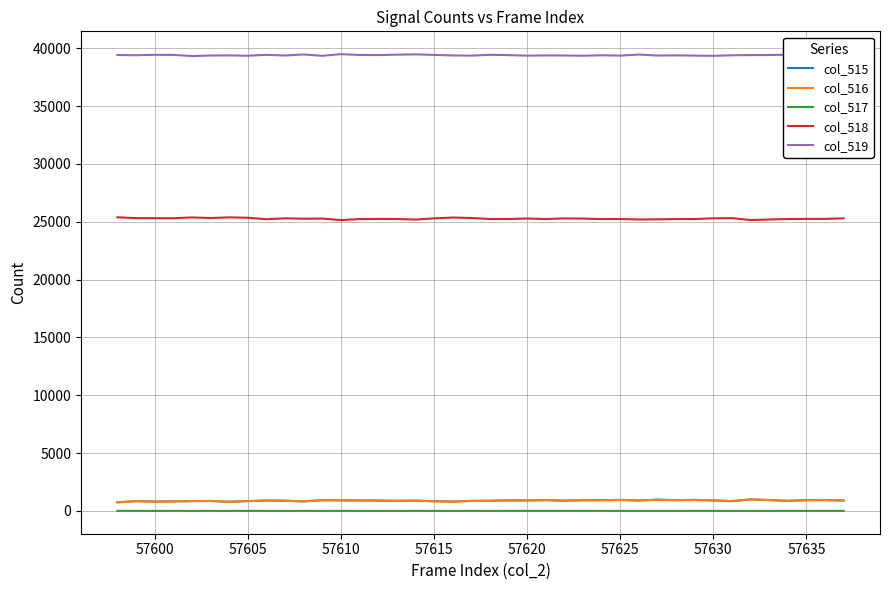

What is the greatest value displayed?

39482